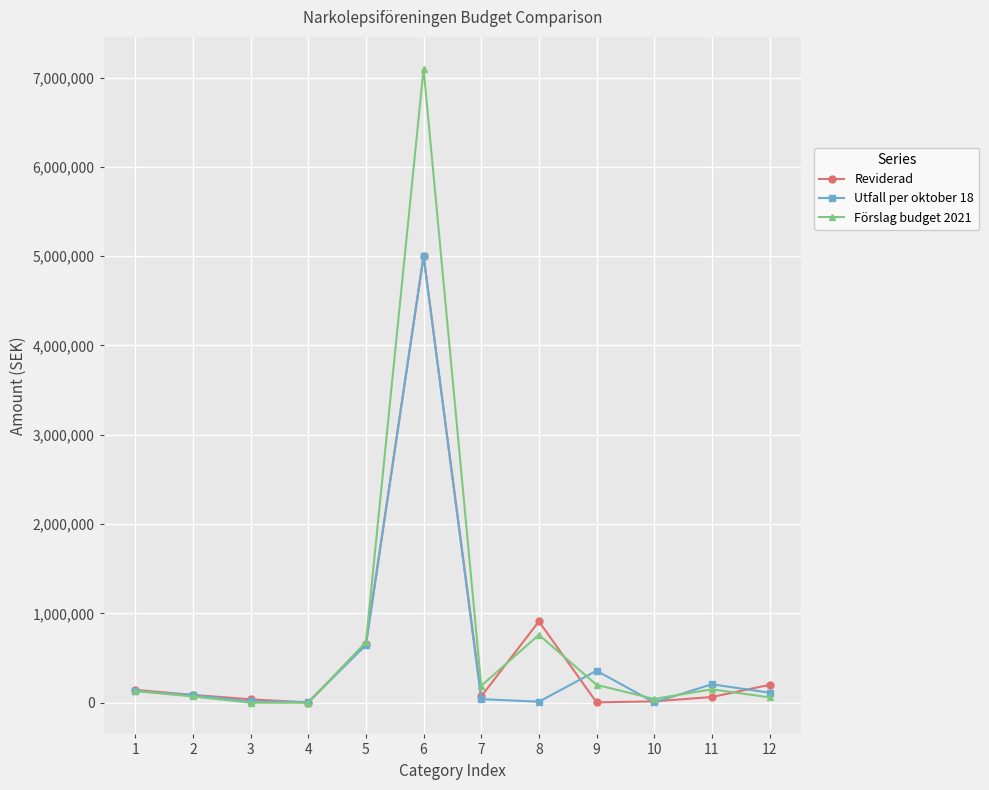

Which series has the largest range (max minus min)?

Förslag budget 2021